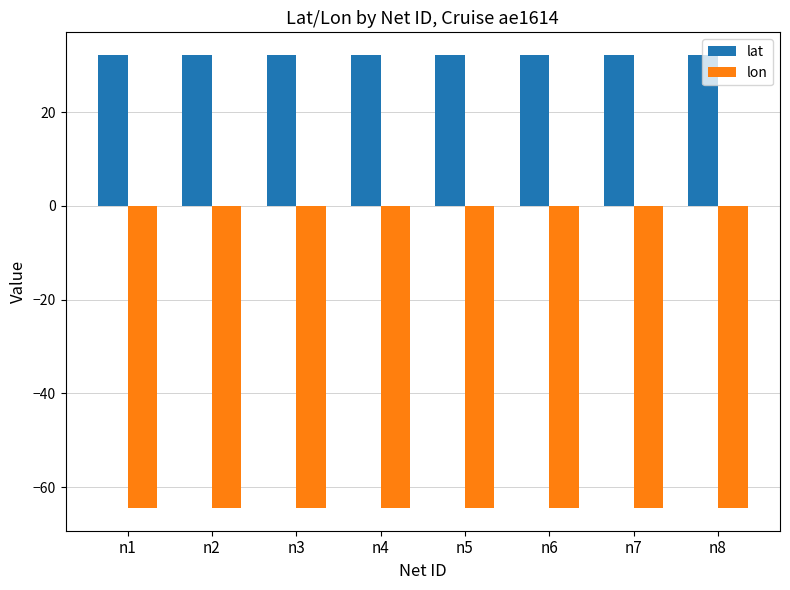

What is the difference between the highest and lowest values at n1?

96.7